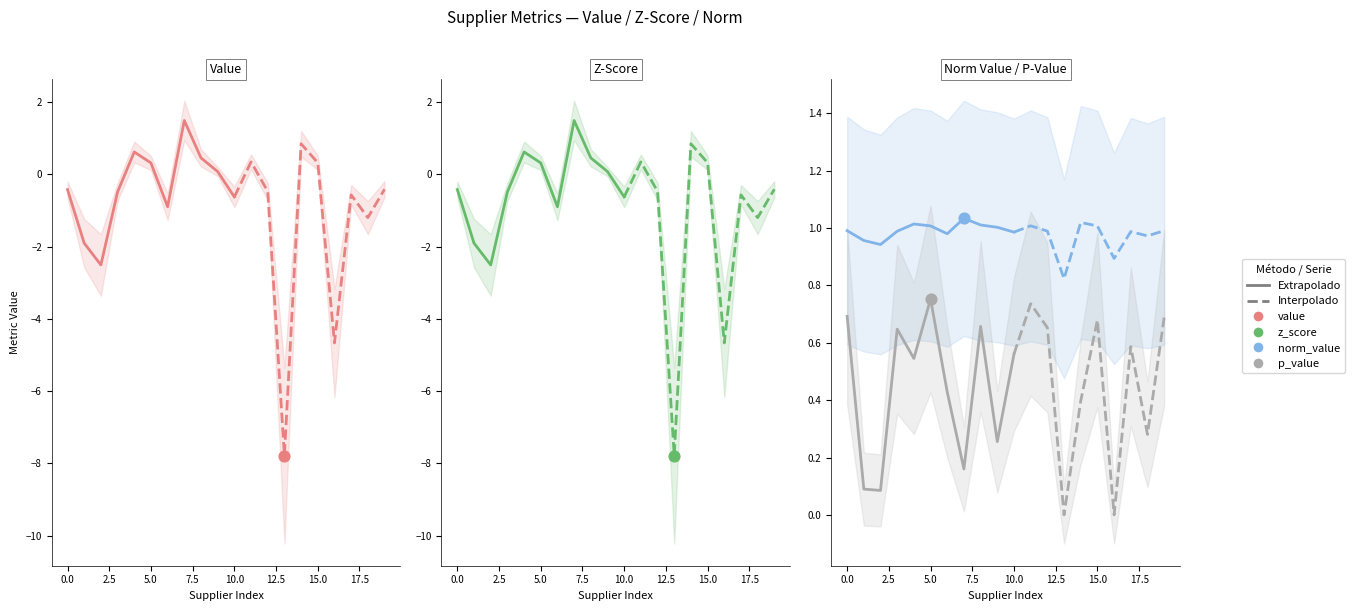

Which series has the largest total across all categories?

norm_value